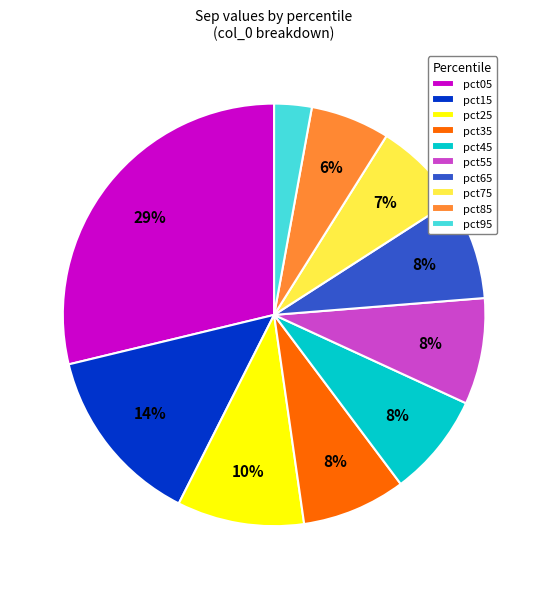

To the nearest percent, what portion does pct95 represent?

3%